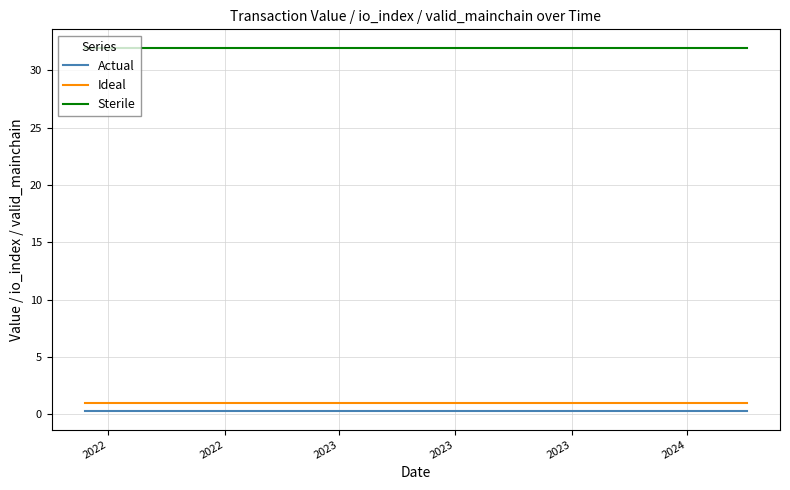

True or false: Sterile and Actual intersect in this chart.

False